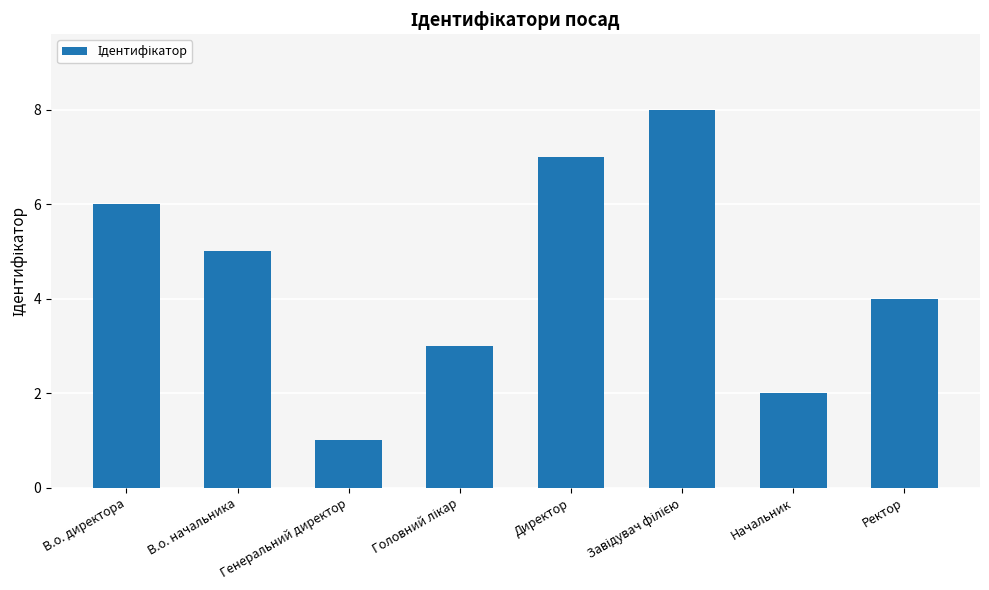

Approximately how many times larger is the value at В.о. начальника compared to Директор?

0.7